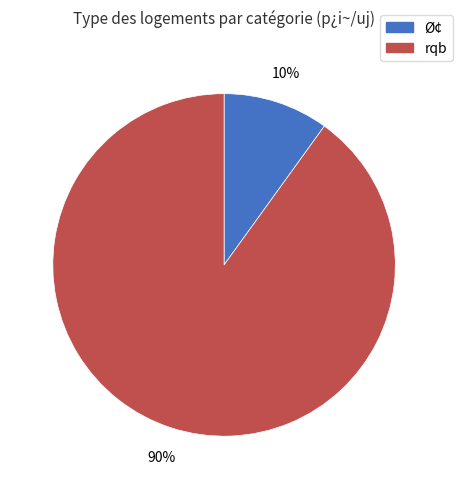

To the nearest percent, what portion does rqb represent?

90%